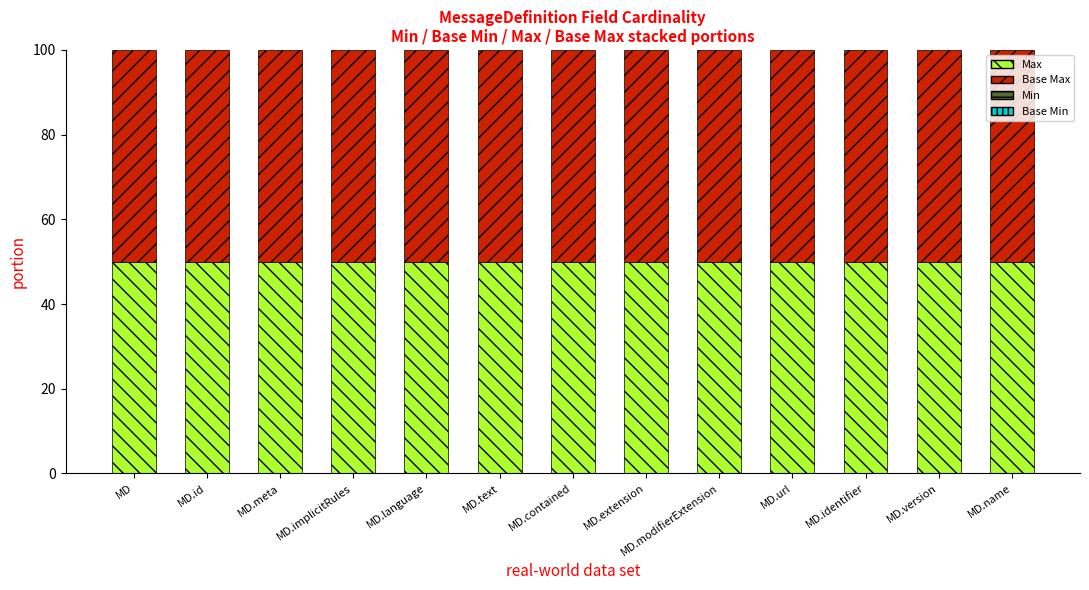

Which series has the largest range (max minus min)?

Min